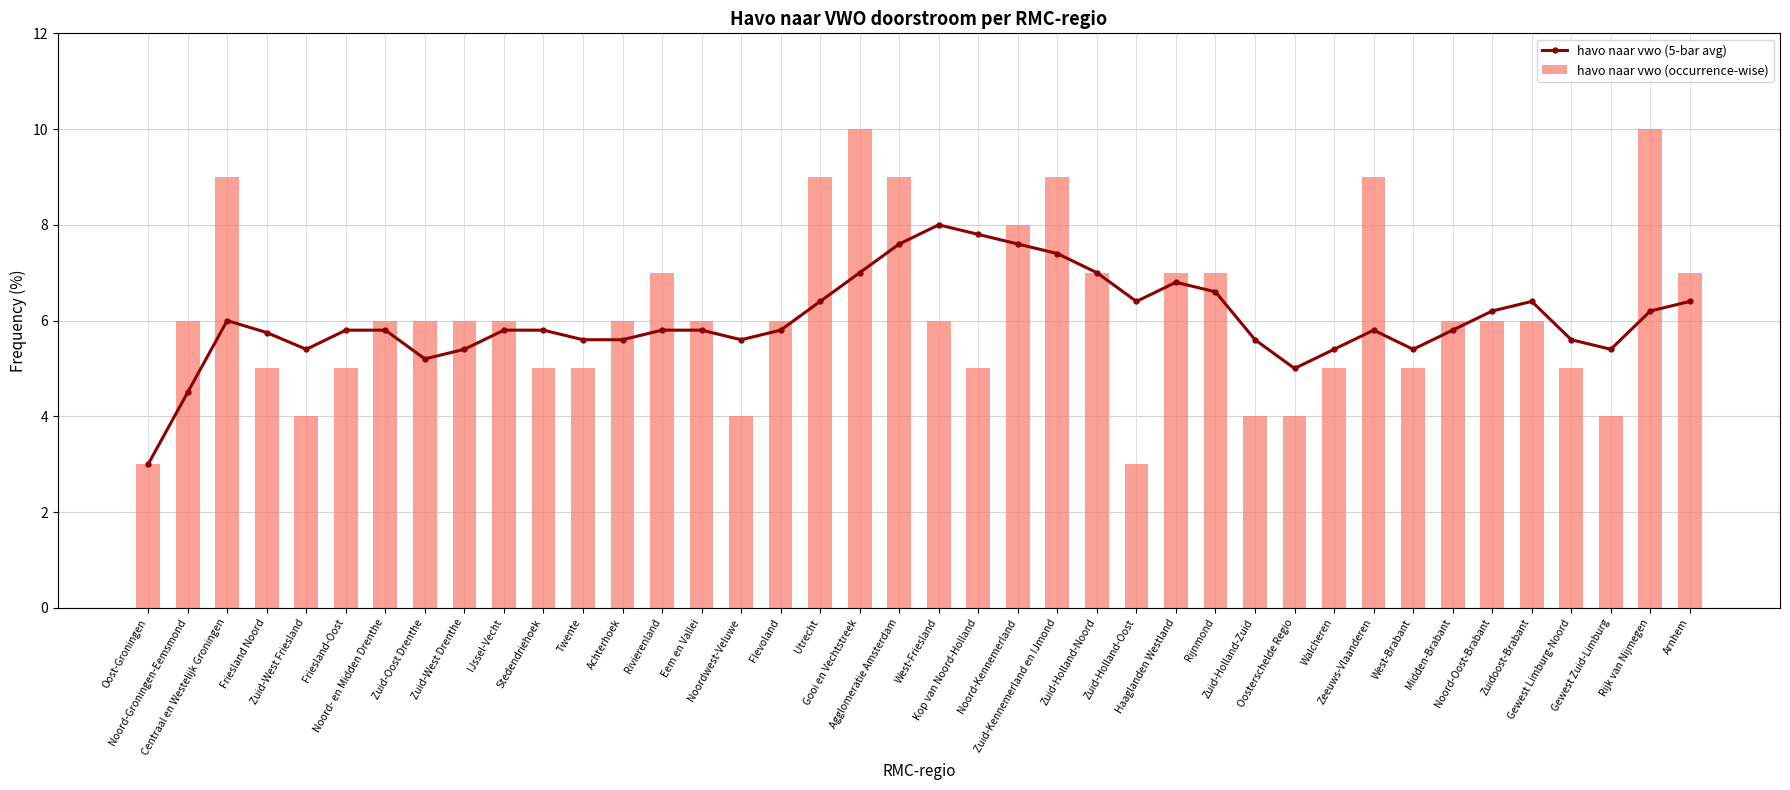

Between Noordwest-Veluwe and Zeeuws-Vlaanderen, which series saw the biggest shift?

havo naar vwo (occurrence-wise)